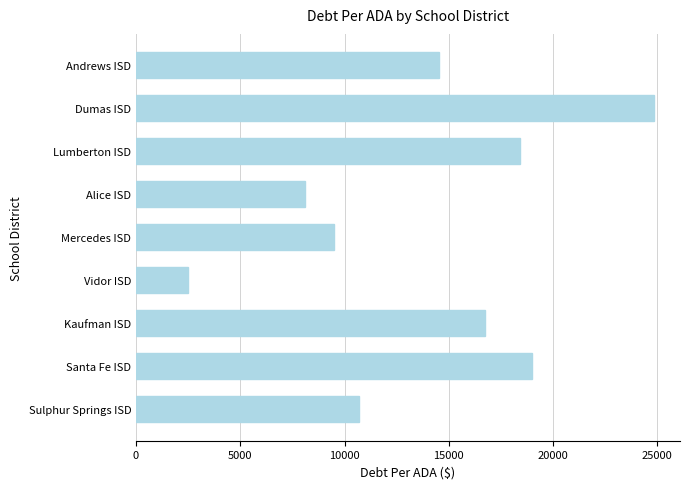

What is the smallest value displayed?

2500.5